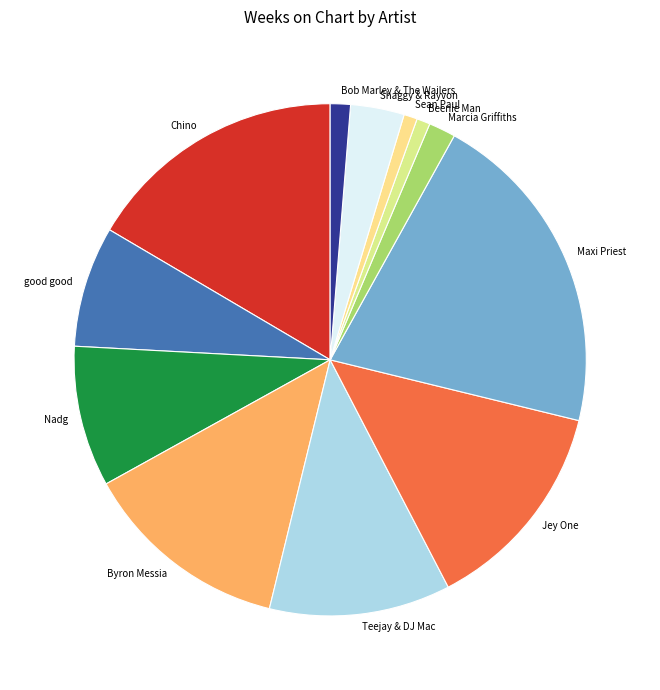

Which has a higher value, Nadg or Shaggy & Rayvon?

Nadg